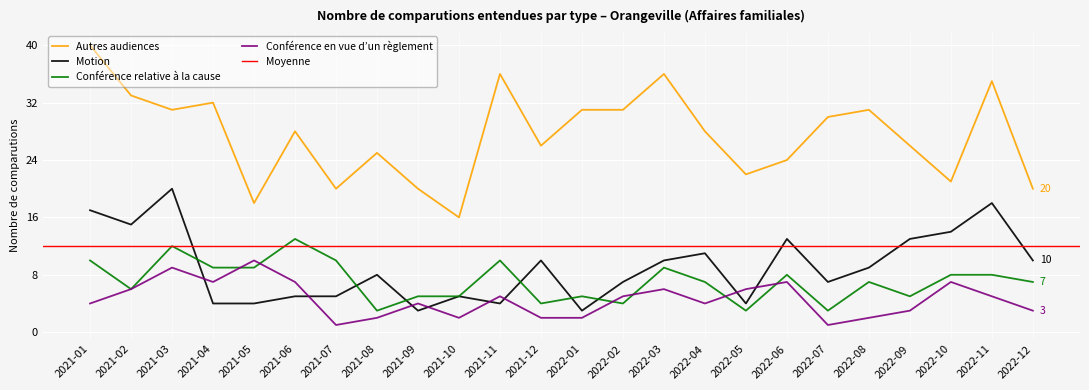

Reading left to right, list all the values displayed in this chart.

Autres audiences: 2021-01=40	2021-02=33	2021-03=31	2021-04=32	2021-05=18	2021-06=28	2021-07=20	2021-08=25	2021-09=20	2021-10=16	2021-11=36	2021-12=26	2022-01=31	2022-02=31	2022-03=36	2022-04=28	2022-05=22	2022-06=24	2022-07=30	2022-08=31	2022-09=26	2022-10=21	2022-11=35	2022-12=20
Motion: 2021-01=17	2021-02=15	2021-03=20	2021-04=4	2021-05=4	2021-06=5	2021-07=5	2021-08=8	2021-09=3	2021-10=5	2021-11=4	2021-12=10	2022-01=3	2022-02=7	2022-03=10	2022-04=11	2022-05=4	2022-06=13	2022-07=7	2022-08=9	2022-09=13	2022-10=14	2022-11=18	2022-12=10
Conférence relative à la cause: 2021-01=10	2021-02=6	2021-03=12	2021-04=9	2021-05=9	2021-06=13	2021-07=10	2021-08=3	2021-09=5	2021-10=5	2021-11=10	2021-12=4	2022-01=5	2022-02=4	2022-03=9	2022-04=7	2022-05=3	2022-06=8	2022-07=3	2022-08=7	2022-09=5	2022-10=8	2022-11=8	2022-12=7
Conférence en vue d’un règlement: 2021-01=4	2021-02=6	2021-03=9	2021-04=7	2021-05=10	2021-06=7	2021-07=1	2021-08=2	2021-09=4	2021-10=2	2021-11=5	2021-12=2	2022-01=2	2022-02=5	2022-03=6	2022-04=4	2022-05=6	2022-06=7	2022-07=1	2022-08=2	2022-09=3	2022-10=7	2022-11=5	2022-12=3